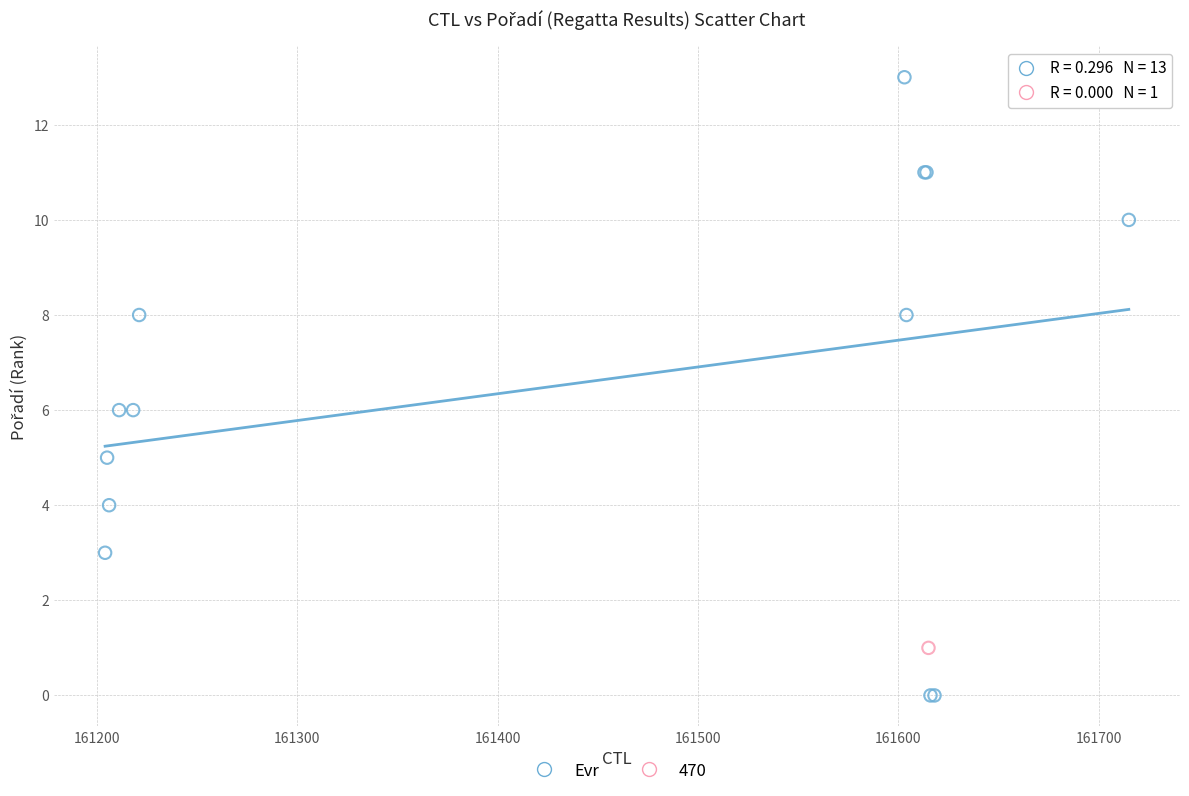

What are all the series names shown in the legend?

Evr, 470